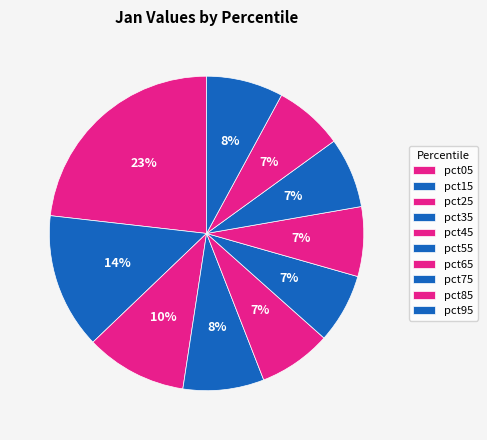

To the nearest percent, what is the difference between the pct65 and pct95 slice percentages?

1%